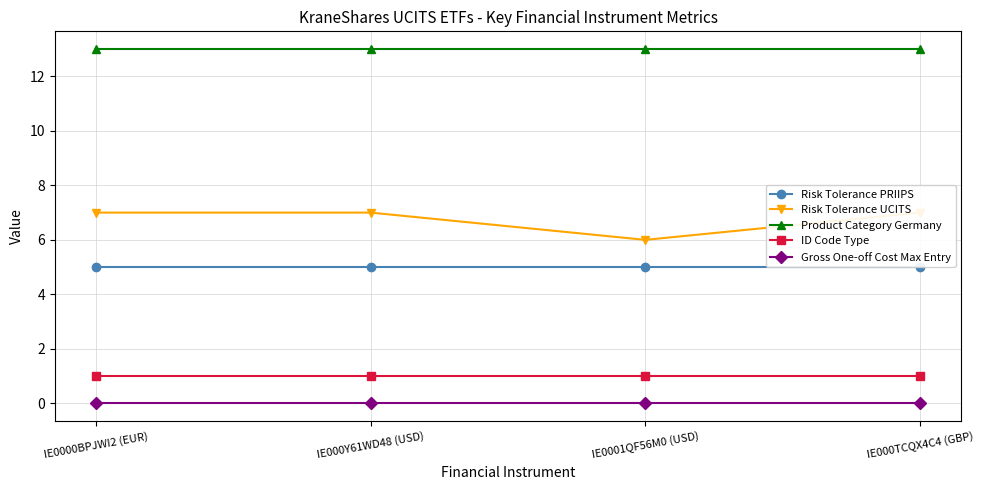

Count the number of data series in this chart.

5